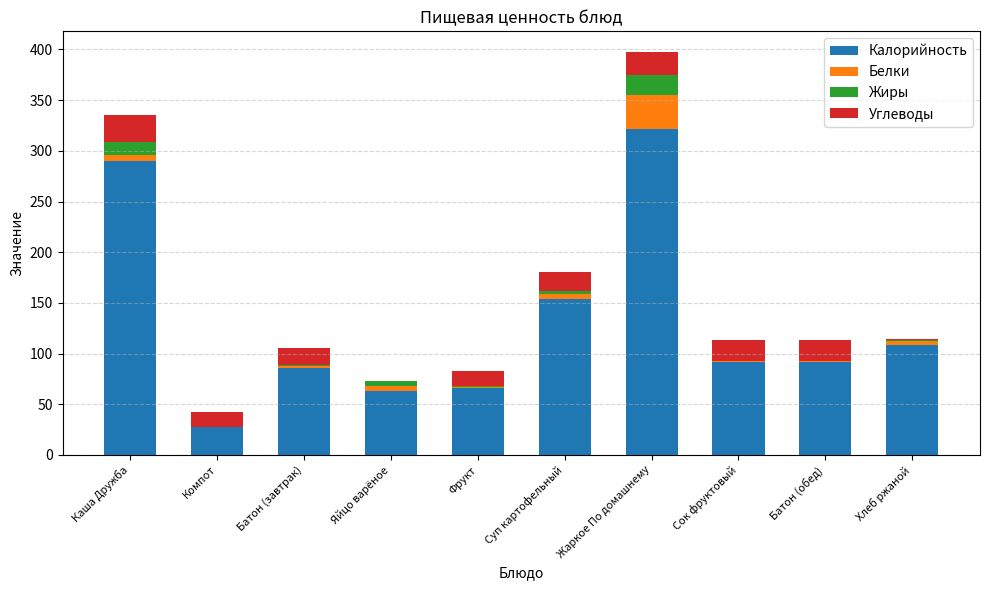

Are the bars horizontal?

No